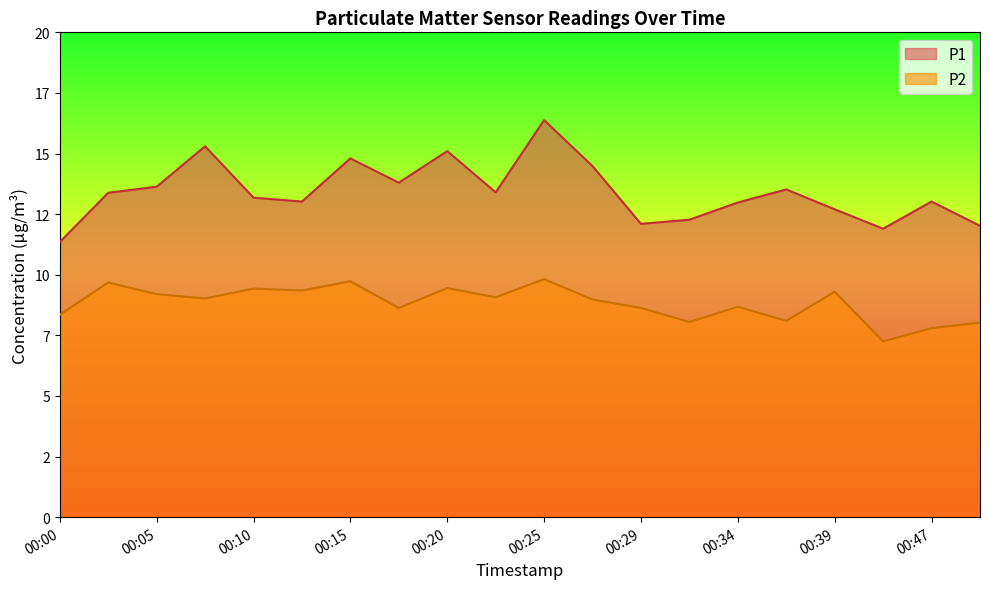

Reading left to right, transcribe all the data shown in this chart.

P1: 11.3	13.4	13.6	15.3	13.2	13.0	14.8	13.8	15.1	13.4	16.4	14.5	12.1	12.3	13.0	13.5	12.7	11.9	13.0	12.0
P2: 8.3	9.7	9.2	9.0	9.4	9.3	9.7	8.6	9.4	9.1	9.8	9.0	8.6	8.1	8.7	8.1	9.3	7.2	7.8	8.0